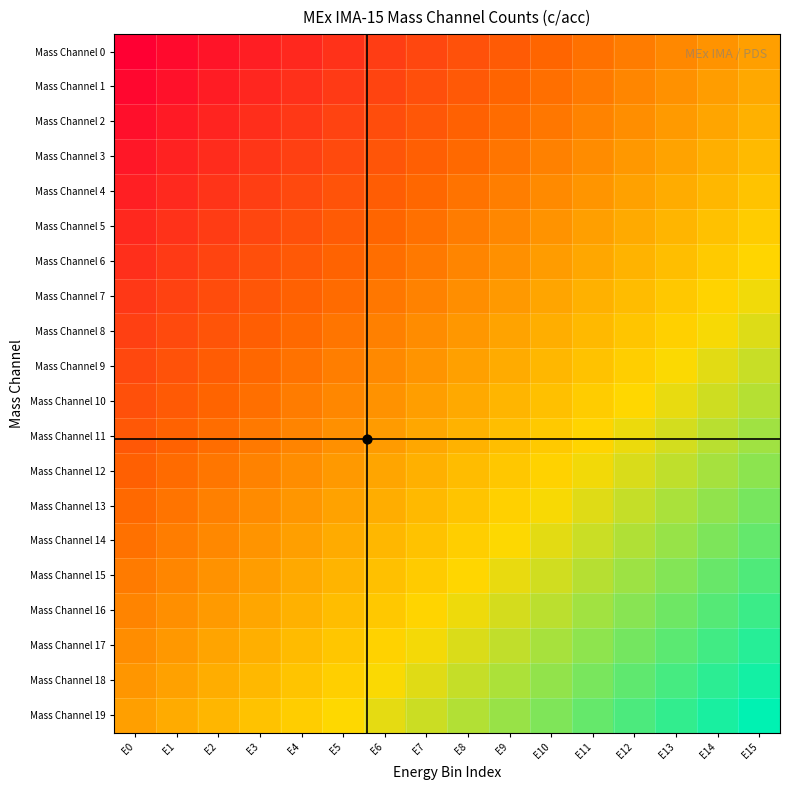

Reading left to right, transcribe all the data shown in this chart.

Mass Channel 0: E0=-1.0	E1=-0.9	E2=-0.9	E3=-0.8	E4=-0.7	E5=-0.7	E6=-0.6	E7=-0.5	E8=-0.5	E9=-0.4	E10=-0.3	E11=-0.3	E12=-0.2	E13=-0.1	E14=-0.1	E15=0.0
Mass Channel 1: E0=-0.9	E1=-0.9	E2=-0.8	E3=-0.7	E4=-0.7	E5=-0.6	E6=-0.5	E7=-0.5	E8=-0.4	E9=-0.3	E10=-0.3	E11=-0.2	E12=-0.1	E13=-0.1	E14=-0.0	E15=0.1
Mass Channel 2: E0=-0.9	E1=-0.8	E2=-0.8	E3=-0.7	E4=-0.6	E5=-0.6	E6=-0.5	E7=-0.4	E8=-0.4	E9=-0.3	E10=-0.2	E11=-0.2	E12=-0.1	E13=-0.0	E14=0.0	E15=0.1
Mass Channel 3: E0=-0.8	E1=-0.8	E2=-0.7	E3=-0.6	E4=-0.6	E5=-0.5	E6=-0.4	E7=-0.4	E8=-0.3	E9=-0.2	E10=-0.2	E11=-0.1	E12=-0.0	E13=0.0	E14=0.1	E15=0.2
Mass Channel 4: E0=-0.8	E1=-0.7	E2=-0.7	E3=-0.6	E4=-0.5	E5=-0.5	E6=-0.4	E7=-0.3	E8=-0.3	E9=-0.2	E10=-0.1	E11=-0.1	E12=0.0	E13=0.1	E14=0.1	E15=0.2
Mass Channel 5: E0=-0.7	E1=-0.7	E2=-0.6	E3=-0.5	E4=-0.5	E5=-0.4	E6=-0.3	E7=-0.3	E8=-0.2	E9=-0.1	E10=-0.1	E11=-0.0	E12=0.1	E13=0.1	E14=0.2	E15=0.3
Mass Channel 6: E0=-0.7	E1=-0.6	E2=-0.6	E3=-0.5	E4=-0.4	E5=-0.4	E6=-0.3	E7=-0.2	E8=-0.2	E9=-0.1	E10=-0.0	E11=0.0	E12=0.1	E13=0.2	E14=0.2	E15=0.3
Mass Channel 7: E0=-0.6	E1=-0.6	E2=-0.5	E3=-0.4	E4=-0.4	E5=-0.3	E6=-0.2	E7=-0.2	E8=-0.1	E9=-0.0	E10=0.0	E11=0.1	E12=0.2	E13=0.2	E14=0.3	E15=0.4
Mass Channel 8: E0=-0.6	E1=-0.5	E2=-0.4	E3=-0.4	E4=-0.3	E5=-0.2	E6=-0.2	E7=-0.1	E8=-0.0	E9=0.0	E10=0.1	E11=0.2	E12=0.2	E13=0.3	E14=0.4	E15=0.4
Mass Channel 9: E0=-0.5	E1=-0.5	E2=-0.4	E3=-0.3	E4=-0.3	E5=-0.2	E6=-0.1	E7=-0.1	E8=0.0	E9=0.1	E10=0.1	E11=0.2	E12=0.3	E13=0.3	E14=0.4	E15=0.5
Mass Channel 10: E0=-0.5	E1=-0.4	E2=-0.3	E3=-0.3	E4=-0.2	E5=-0.1	E6=-0.1	E7=-0.0	E8=0.1	E9=0.1	E10=0.2	E11=0.3	E12=0.3	E13=0.4	E14=0.5	E15=0.5
Mass Channel 11: E0=-0.4	E1=-0.4	E2=-0.3	E3=-0.2	E4=-0.2	E5=-0.1	E6=-0.0	E7=0.0	E8=0.1	E9=0.2	E10=0.2	E11=0.3	E12=0.4	E13=0.4	E14=0.5	E15=0.6
Mass Channel 12: E0=-0.4	E1=-0.3	E2=-0.2	E3=-0.2	E4=-0.1	E5=-0.0	E6=0.0	E7=0.1	E8=0.2	E9=0.2	E10=0.3	E11=0.4	E12=0.4	E13=0.5	E14=0.6	E15=0.6
Mass Channel 13: E0=-0.3	E1=-0.2	E2=-0.2	E3=-0.1	E4=-0.0	E5=0.0	E6=0.1	E7=0.2	E8=0.2	E9=0.3	E10=0.4	E11=0.4	E12=0.5	E13=0.6	E14=0.6	E15=0.7
Mass Channel 14: E0=-0.3	E1=-0.2	E2=-0.1	E3=-0.1	E4=0.0	E5=0.1	E6=0.1	E7=0.2	E8=0.3	E9=0.3	E10=0.4	E11=0.5	E12=0.5	E13=0.6	E14=0.7	E15=0.7
Mass Channel 15: E0=-0.2	E1=-0.1	E2=-0.1	E3=-0.0	E4=0.1	E5=0.1	E6=0.2	E7=0.3	E8=0.3	E9=0.4	E10=0.5	E11=0.5	E12=0.6	E13=0.7	E14=0.7	E15=0.8
Mass Channel 16: E0=-0.2	E1=-0.1	E2=-0.0	E3=0.0	E4=0.1	E5=0.2	E6=0.2	E7=0.3	E8=0.4	E9=0.4	E10=0.5	E11=0.6	E12=0.6	E13=0.7	E14=0.8	E15=0.8
Mass Channel 17: E0=-0.1	E1=-0.0	E2=0.0	E3=0.1	E4=0.2	E5=0.2	E6=0.3	E7=0.4	E8=0.4	E9=0.5	E10=0.6	E11=0.6	E12=0.7	E13=0.8	E14=0.8	E15=0.9
Mass Channel 18: E0=-0.1	E1=0.0	E2=0.1	E3=0.1	E4=0.2	E5=0.3	E6=0.3	E7=0.4	E8=0.5	E9=0.5	E10=0.6	E11=0.7	E12=0.7	E13=0.8	E14=0.9	E15=0.9
Mass Channel 19: E0=0.0	E1=0.1	E2=0.1	E3=0.2	E4=0.3	E5=0.3	E6=0.4	E7=0.5	E8=0.5	E9=0.6	E10=0.7	E11=0.7	E12=0.8	E13=0.9	E14=0.9	E15=1.0